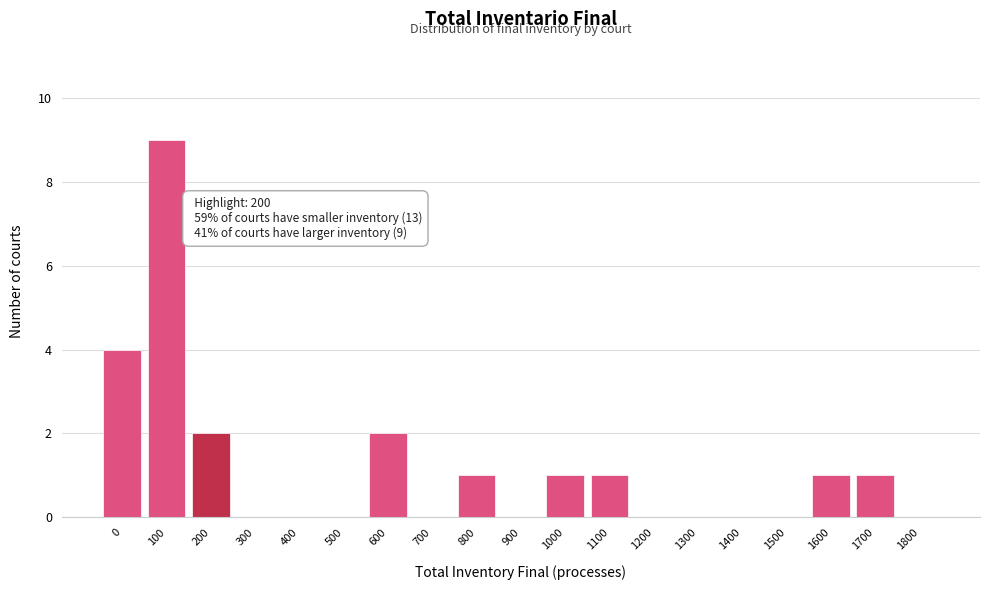

Reading left to right, what are all the values shown in this chart?

0=4	100=9	200=2	300=0	400=0	500=0	600=2	700=0	800=1	900=0	1000=1	1100=1	1200=0	1300=0	1400=0	1500=0	1600=1	1700=1	1800=0